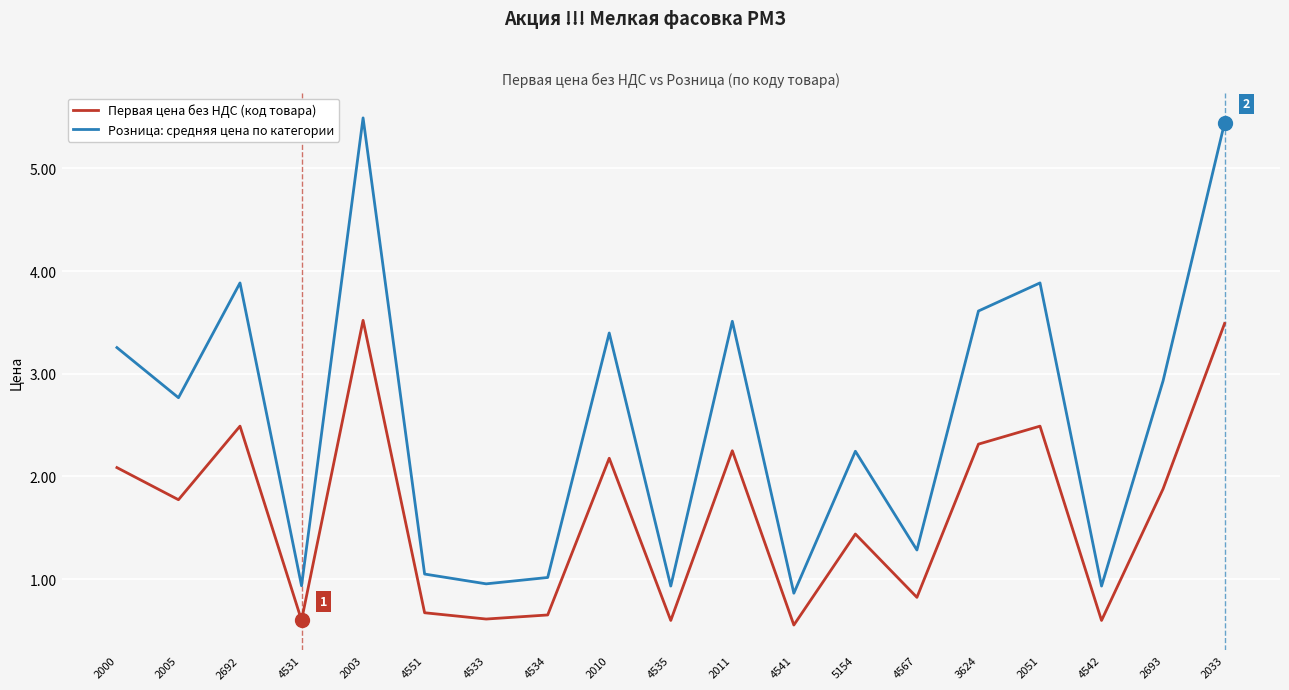

In Розница: средняя цена по категории, how many points are lower than both neighbors (excluding endpoints)?

7